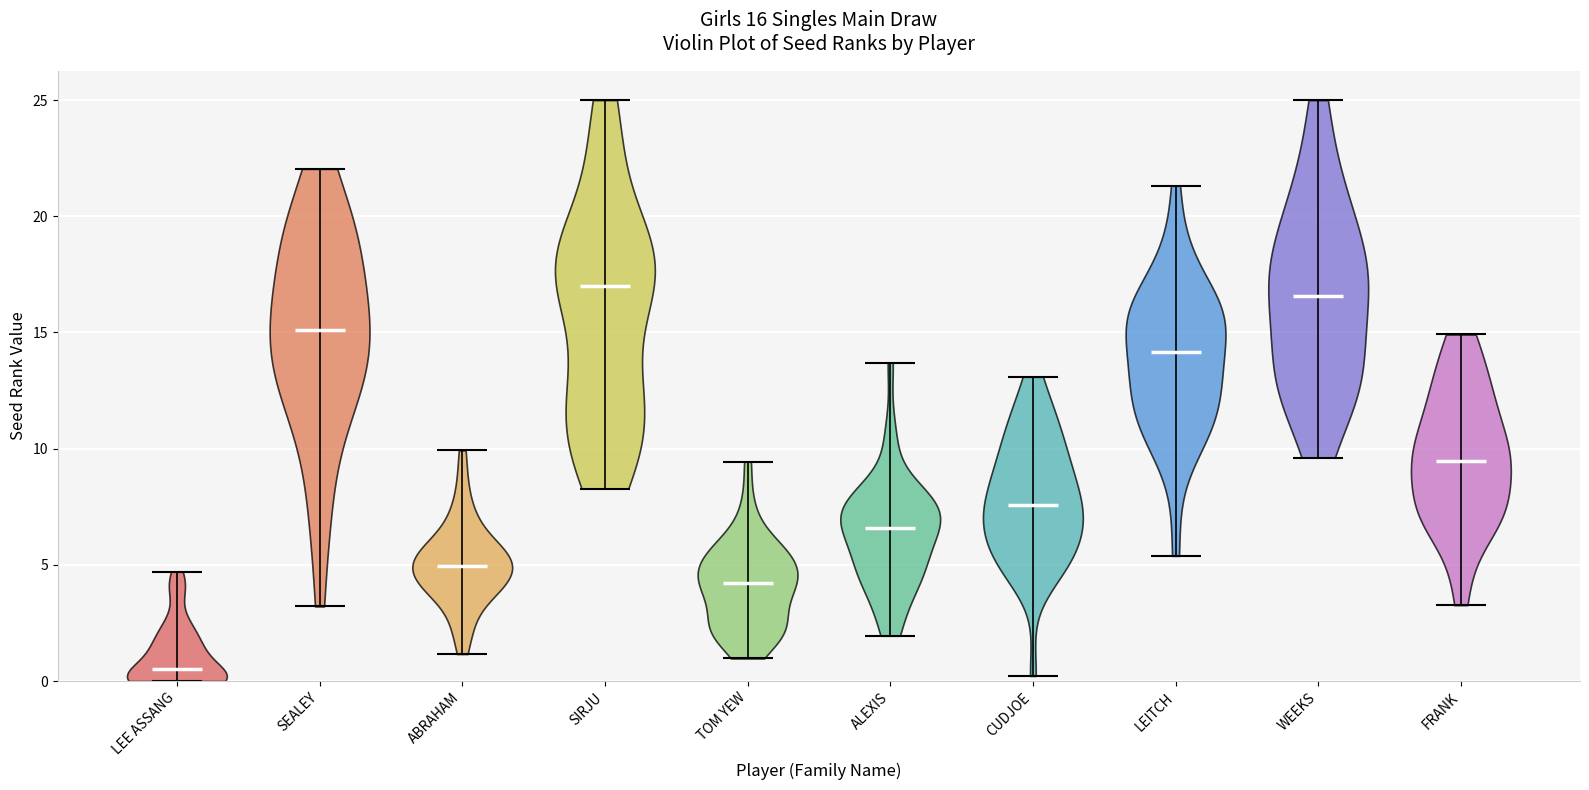

Which violin has the lowest median line?

LEE ASSANG